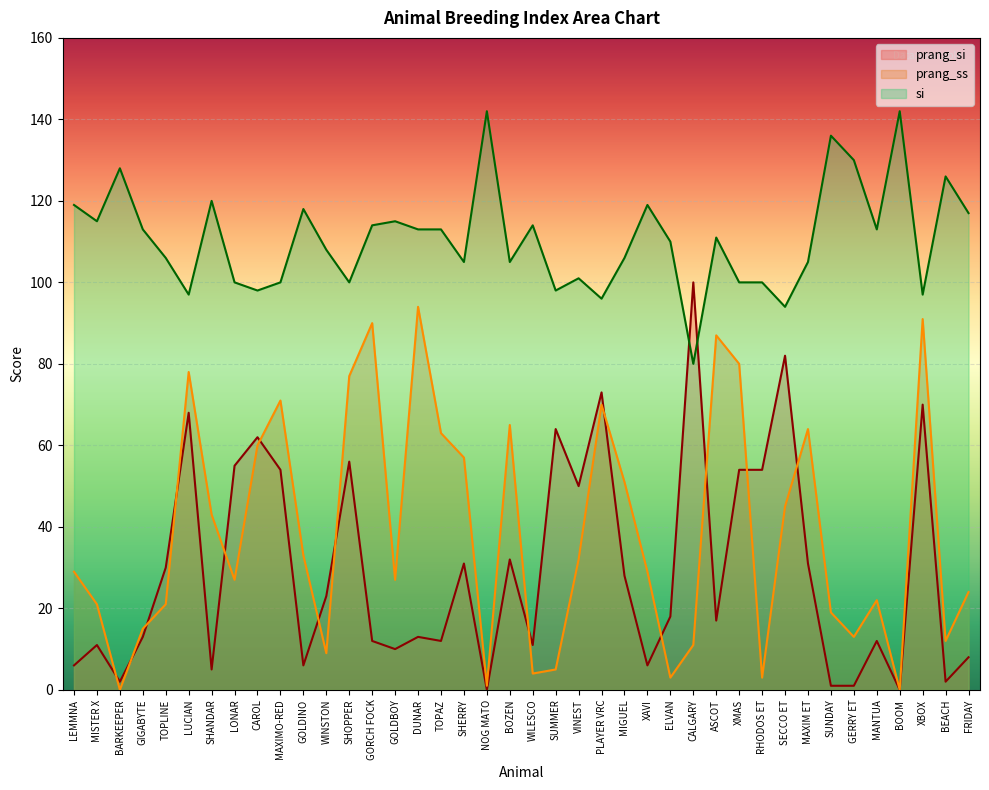

How many lines are shown in the chart?

3